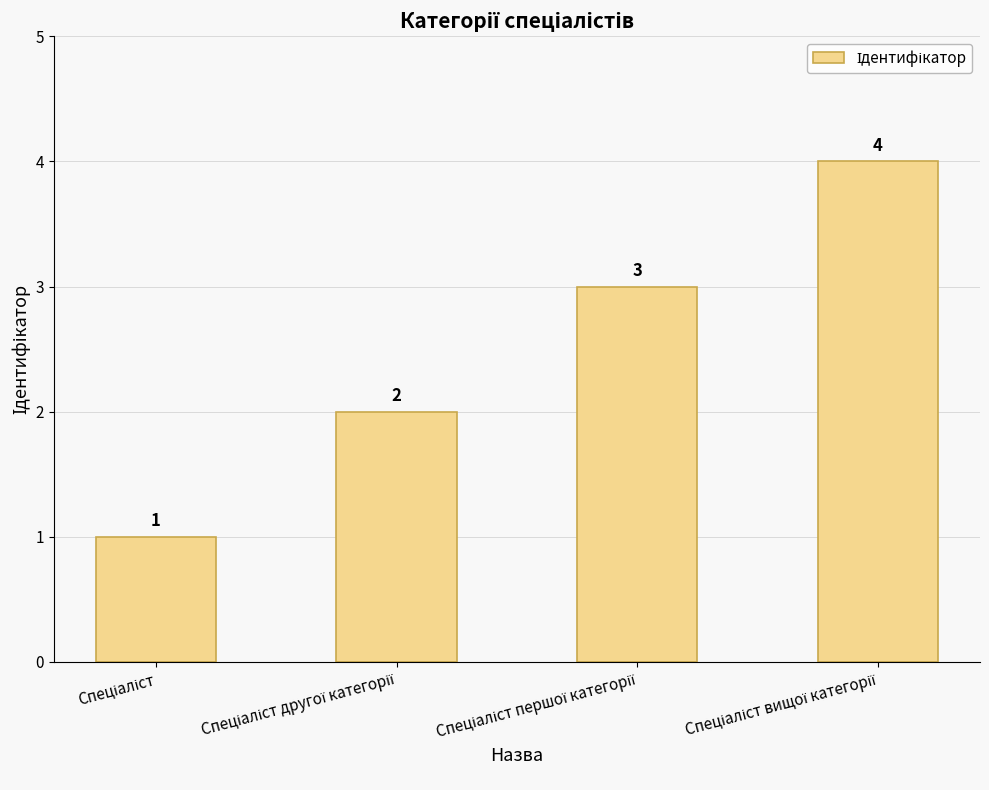

How many categories are shown in the chart?

4